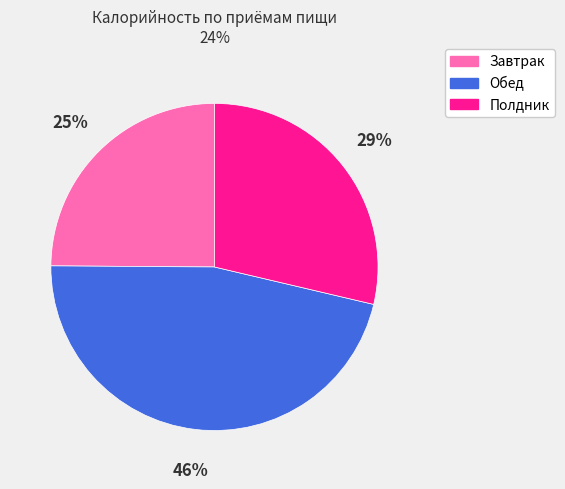

To the nearest percent, what is the average slice percentage?

33%